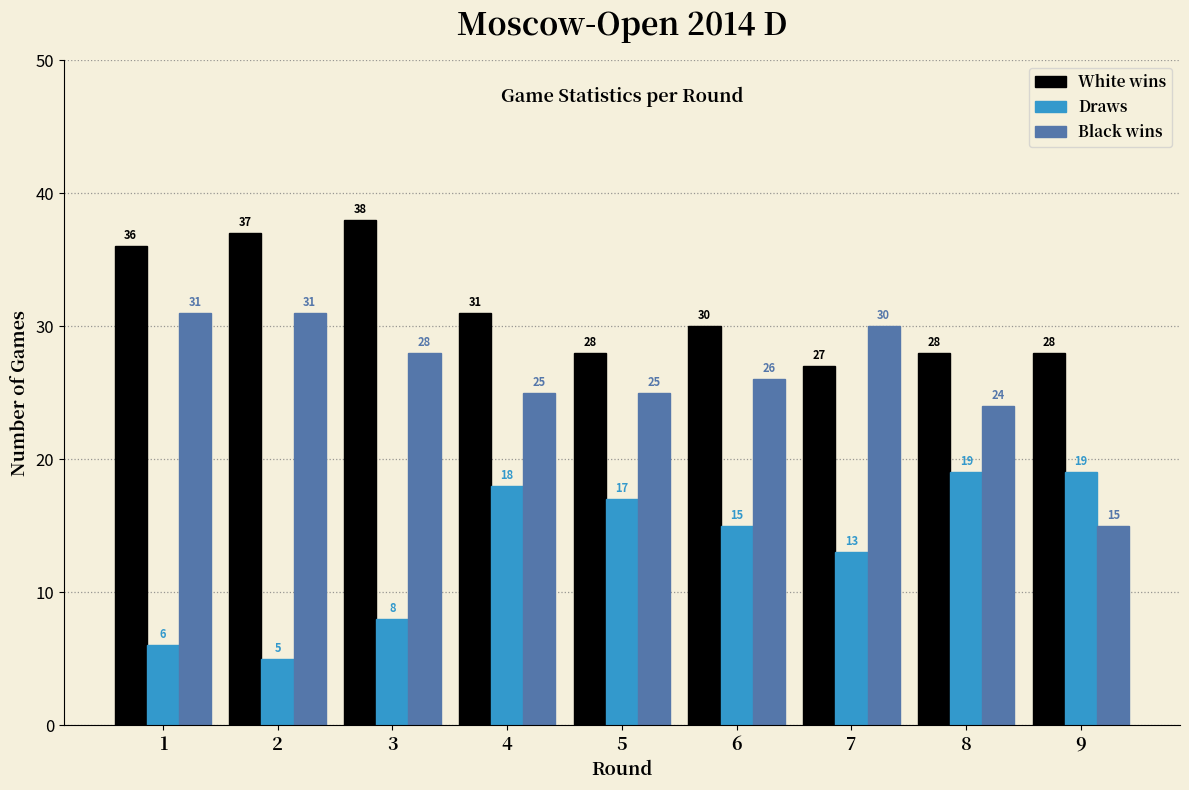

Reading left to right, list all the values displayed in this chart.

White wins: 1=36	2=37	3=38	4=31	5=28	6=30	7=27	8=28	9=28
Draws: 1=6	2=5	3=8	4=18	5=17	6=15	7=13	8=19	9=19
Black wins: 1=31	2=31	3=28	4=25	5=25	6=26	7=30	8=24	9=15